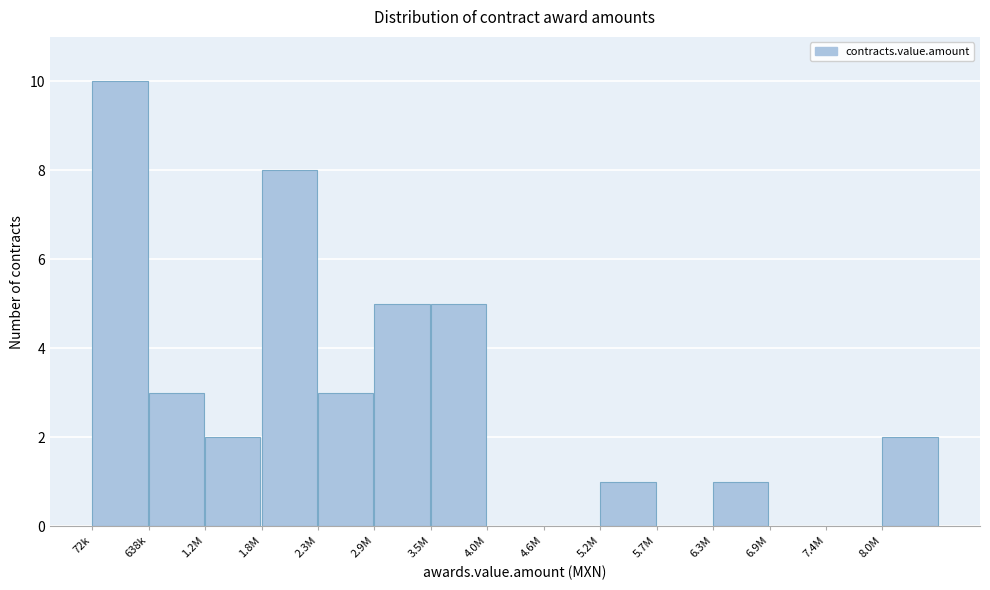

Reading left to right, list all the values displayed in this chart.

72k=10	638k=3	1.2M=2	1.8M=8	2.3M=3	2.9M=5	3.5M=5	4.0M=0	4.6M=0	5.2M=1	5.7M=0	6.3M=1	6.9M=0	7.4M=0	8.0M=2